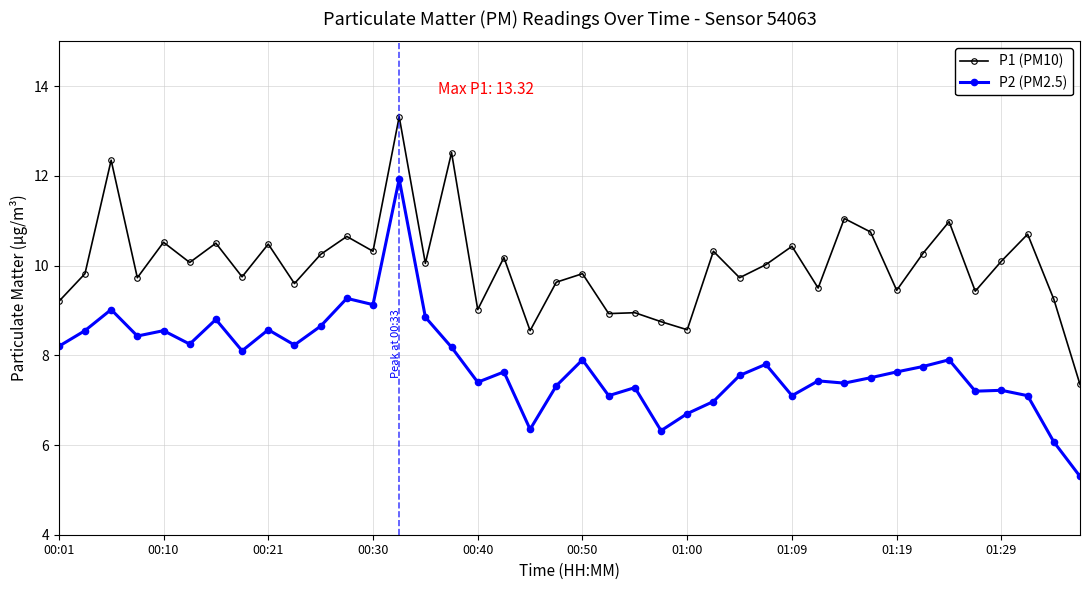

What is the difference between the maximum and minimum values in the P2 (PM2.5) series?

6.6